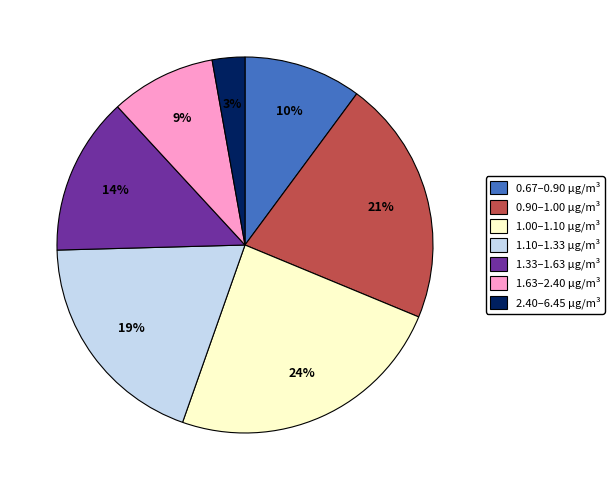

To the nearest percent, what portion does 0.90–1.00 μg/m³ represent?

21%